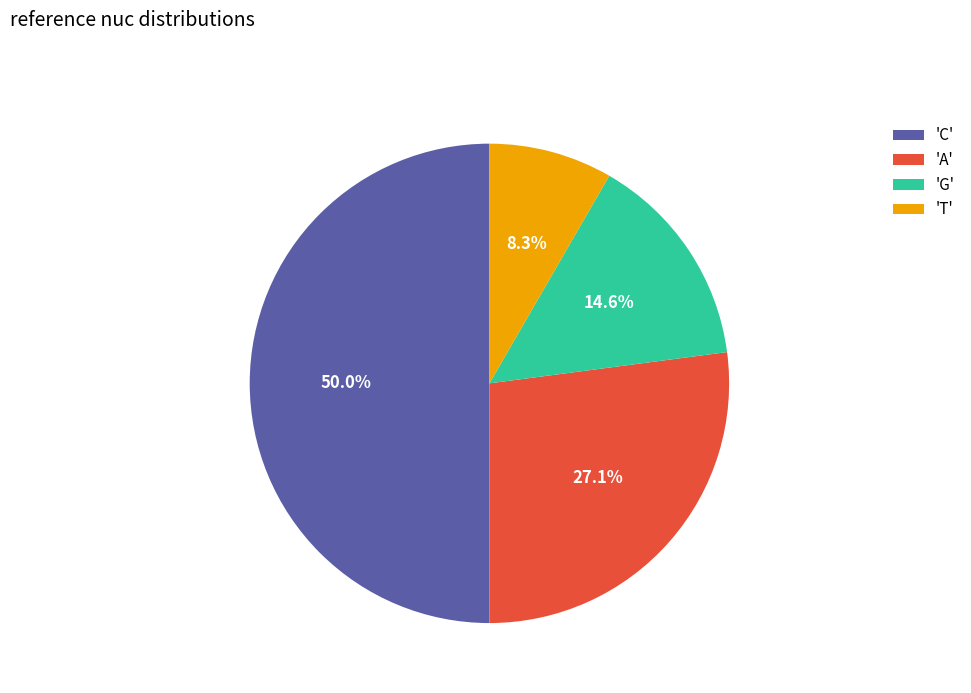

Which category has the biggest portion of the pie?

'C'